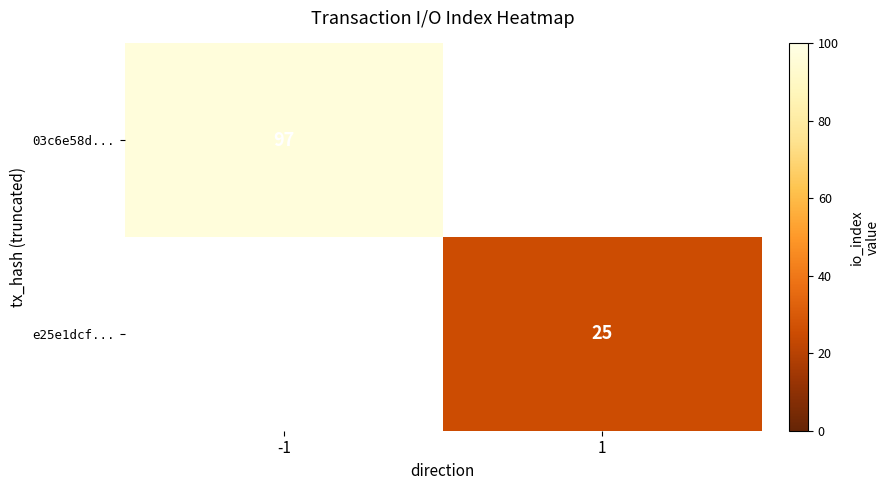

Is it true that e25e1dcf... equals 17 at 1?

False